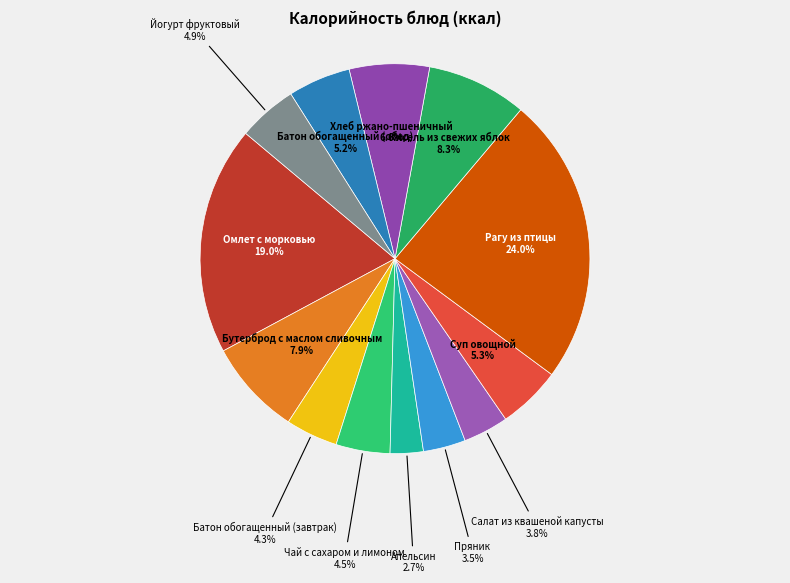

What is the total percentage of Йогурт фруктовый and Батон обогащенный (завтрак)?

9.2%